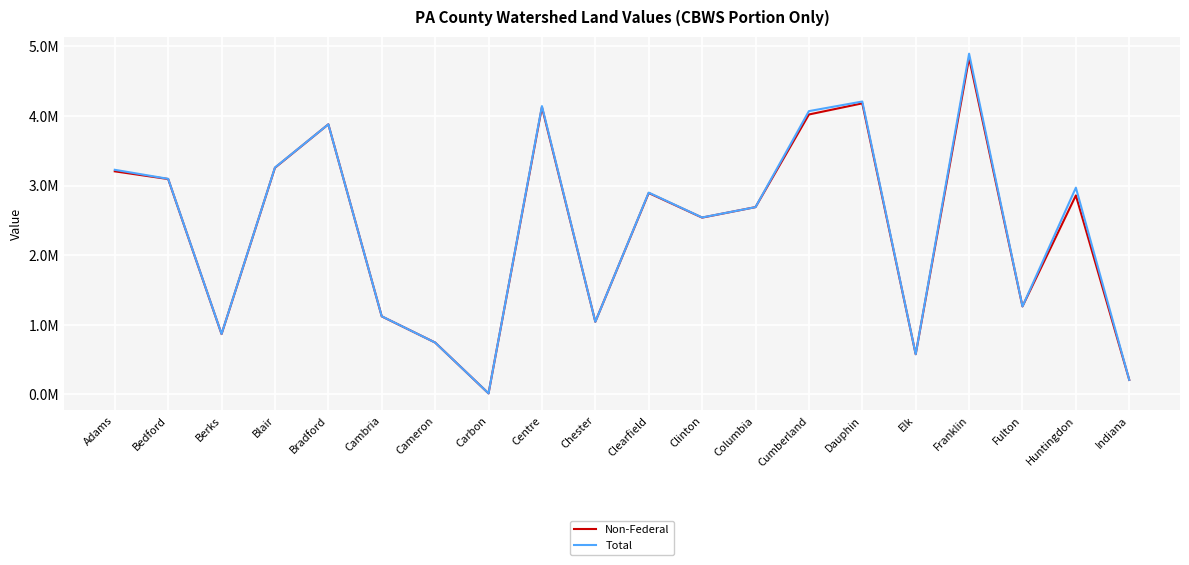

Rank the series by their maximum value, from highest to lowest.

Total, Non-Federal